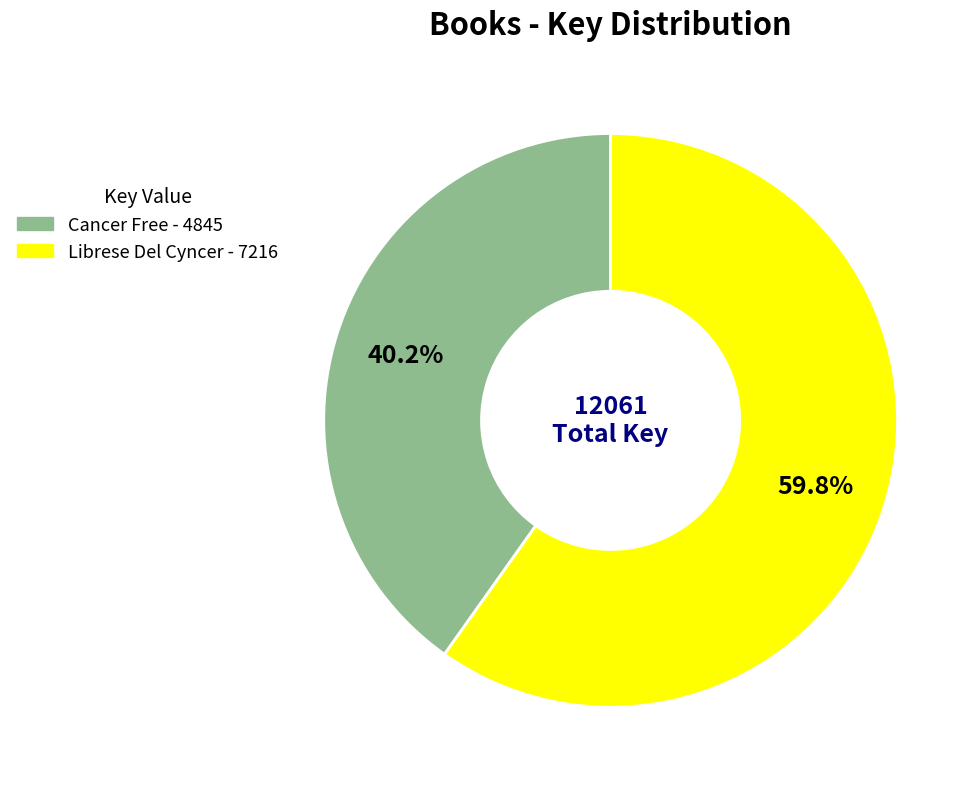

Is Cancer Free the majority of the pie?

No